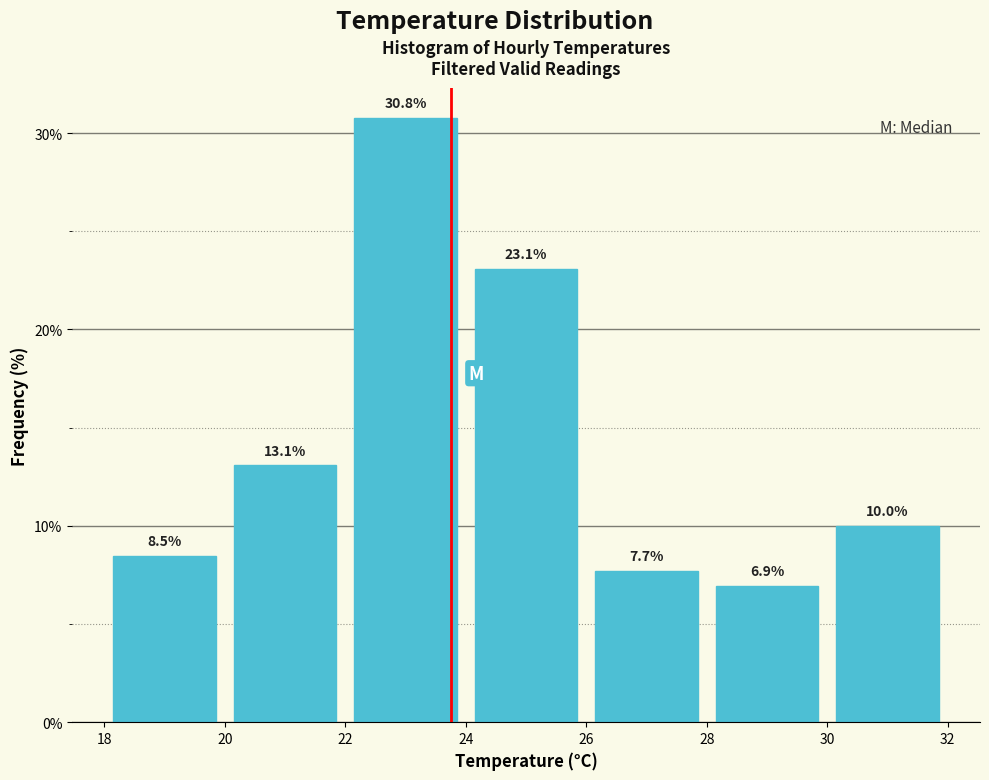

Which range on the x-axis has the tallest bar?

22 to 24